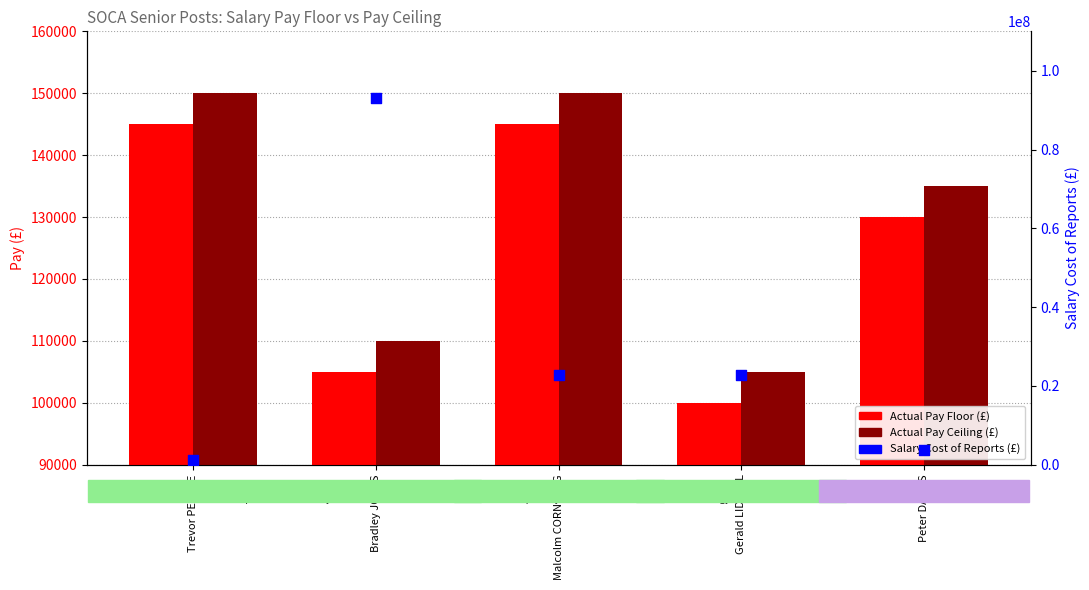

What is the total value across all series at Bradley JONES?

93189548